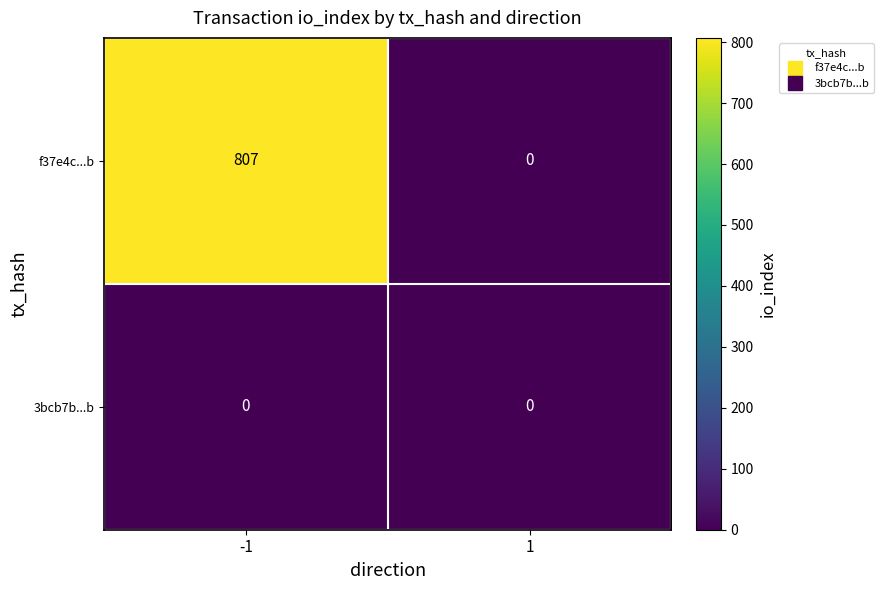

What is the greatest value displayed?

807